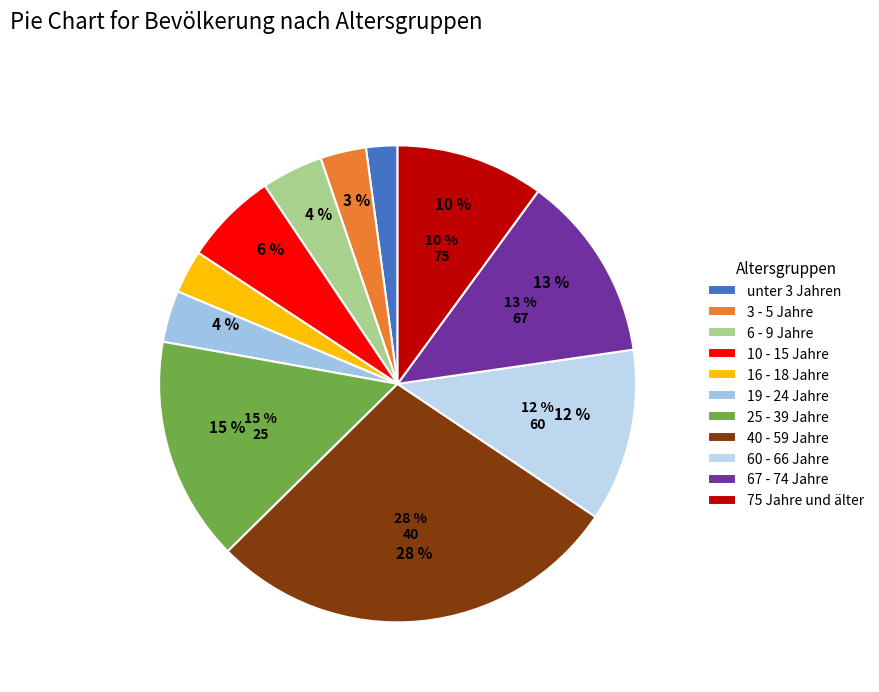

What percentage is the 75 Jahre und älter slice, to the nearest percent?

10%